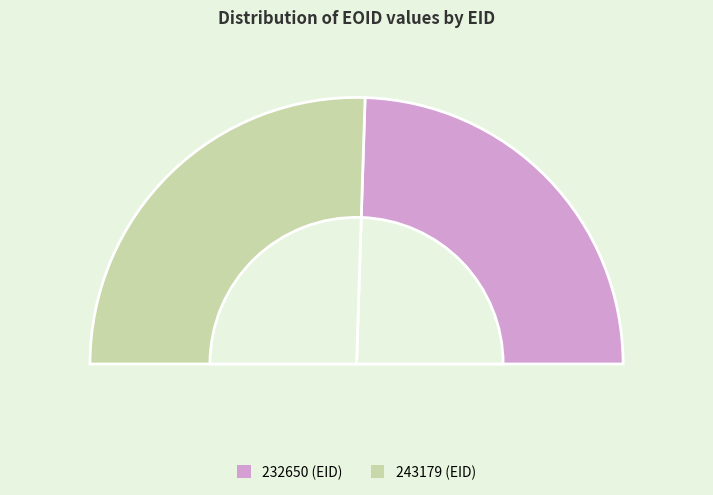

Which has a higher value, 232650 or 243179?

243179